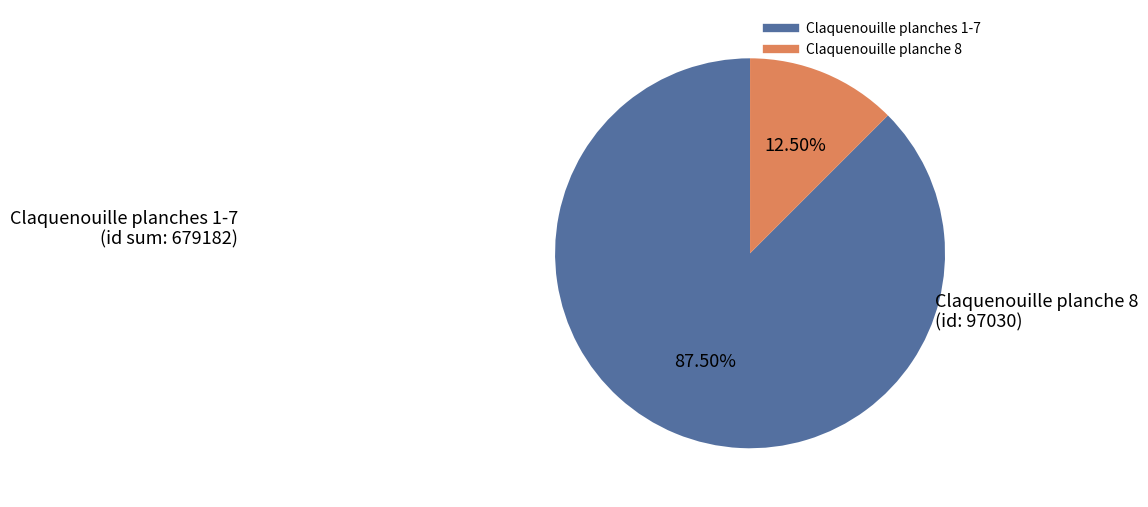

Does any single category account for the majority?

Yes